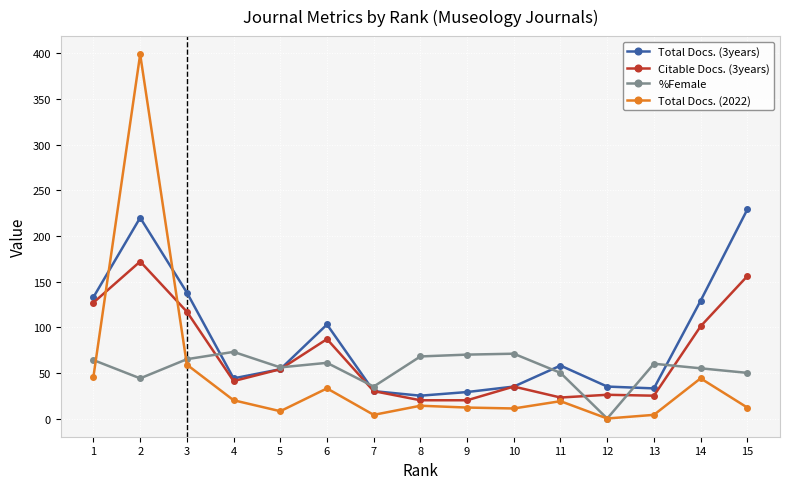

What is the difference between the second highest and second lowest values in the Total Docs. (3years) series?

191